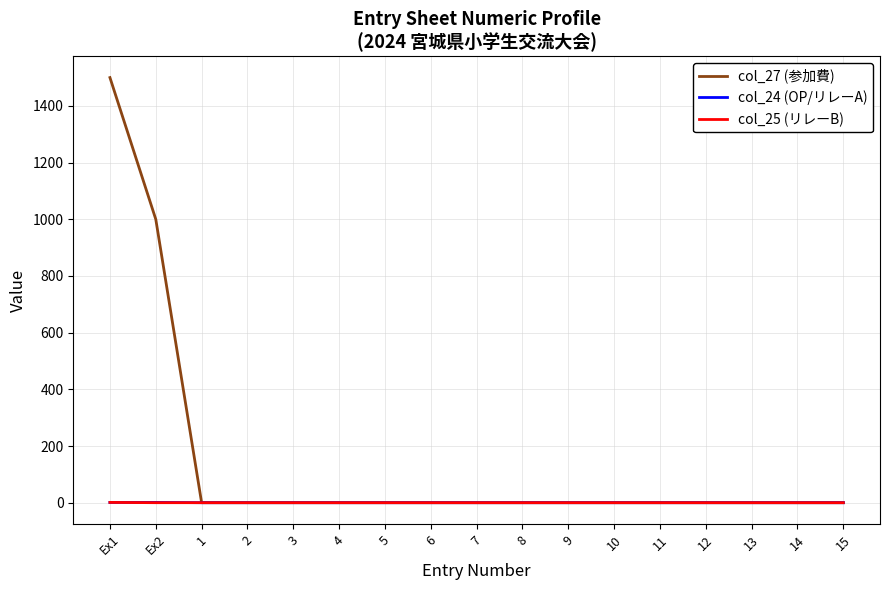

True or false: col_25 (リレーB) has a value of 1 at Ex1.

True